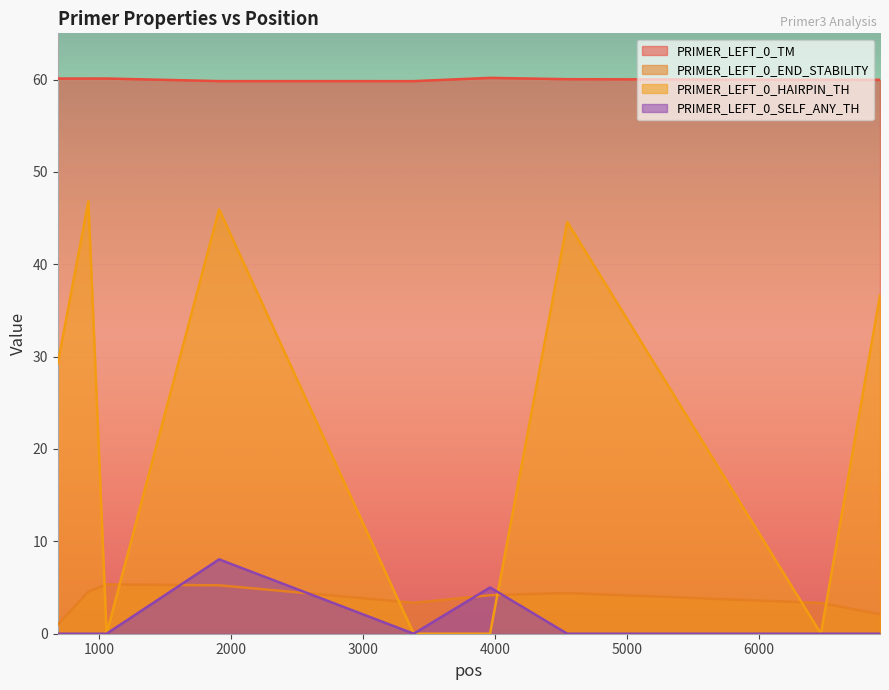

List the series in order of their peak value, lowest first.

PRIMER_LEFT_0_END_STABILITY, PRIMER_LEFT_0_SELF_ANY_TH, PRIMER_LEFT_0_HAIRPIN_TH, PRIMER_LEFT_0_TM